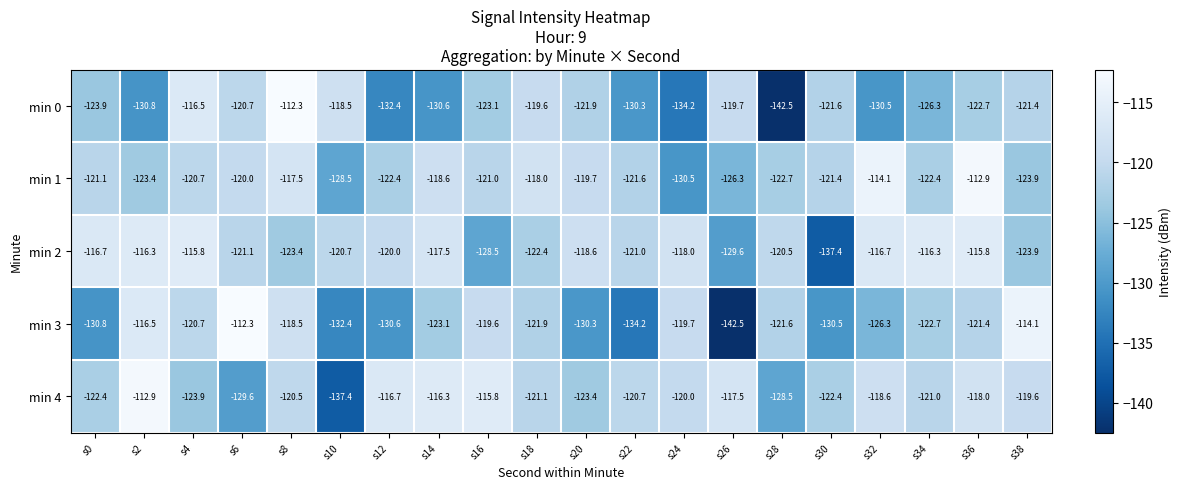

What is the greatest value displayed?

-112.3